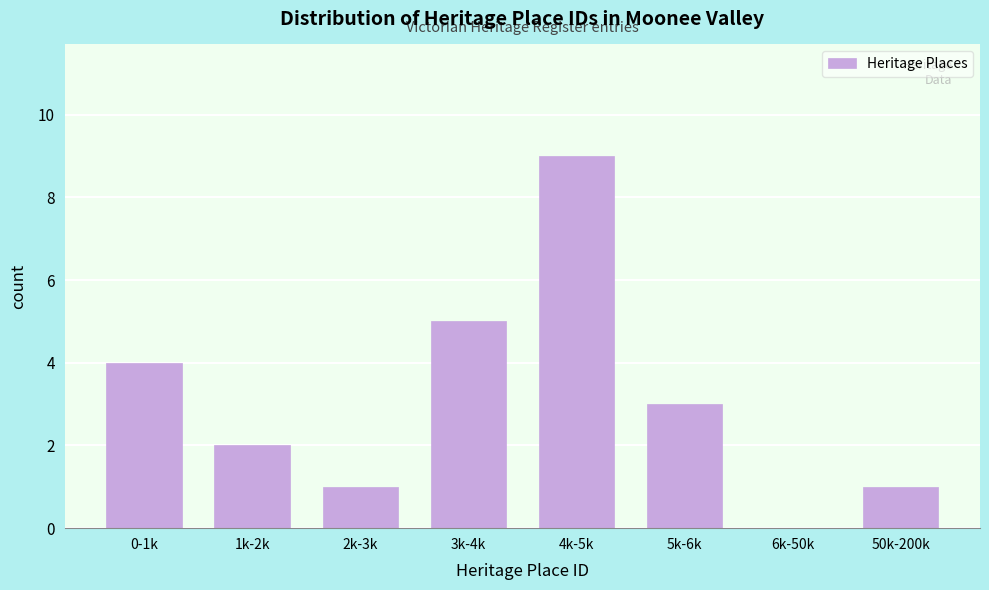

Reading left to right, list all the values displayed in this chart.

0-1k=4	1k-2k=2	2k-3k=1	3k-4k=5	4k-5k=9	5k-6k=3	6k-50k=0	50k-200k=1